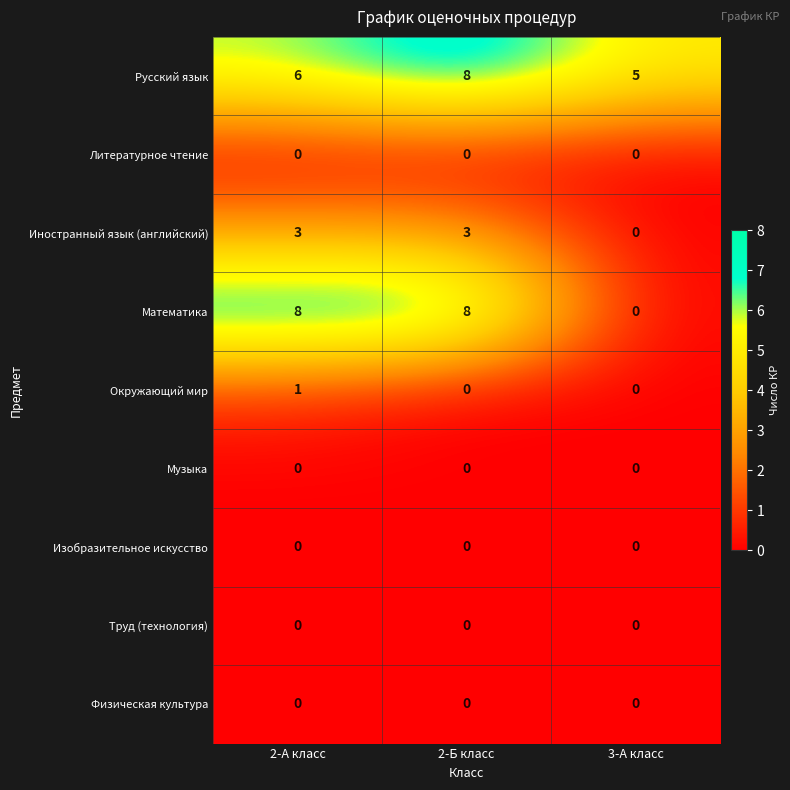

At which category is the sum across all series the highest?

2-Б класс